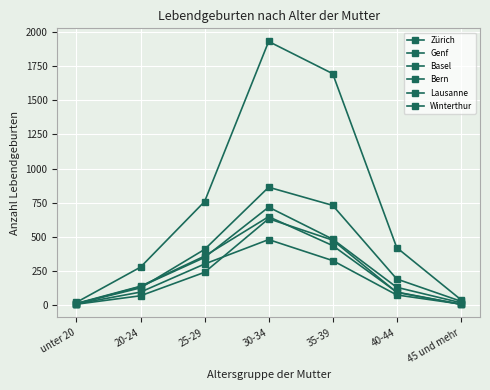

How many data points does each series have?

7